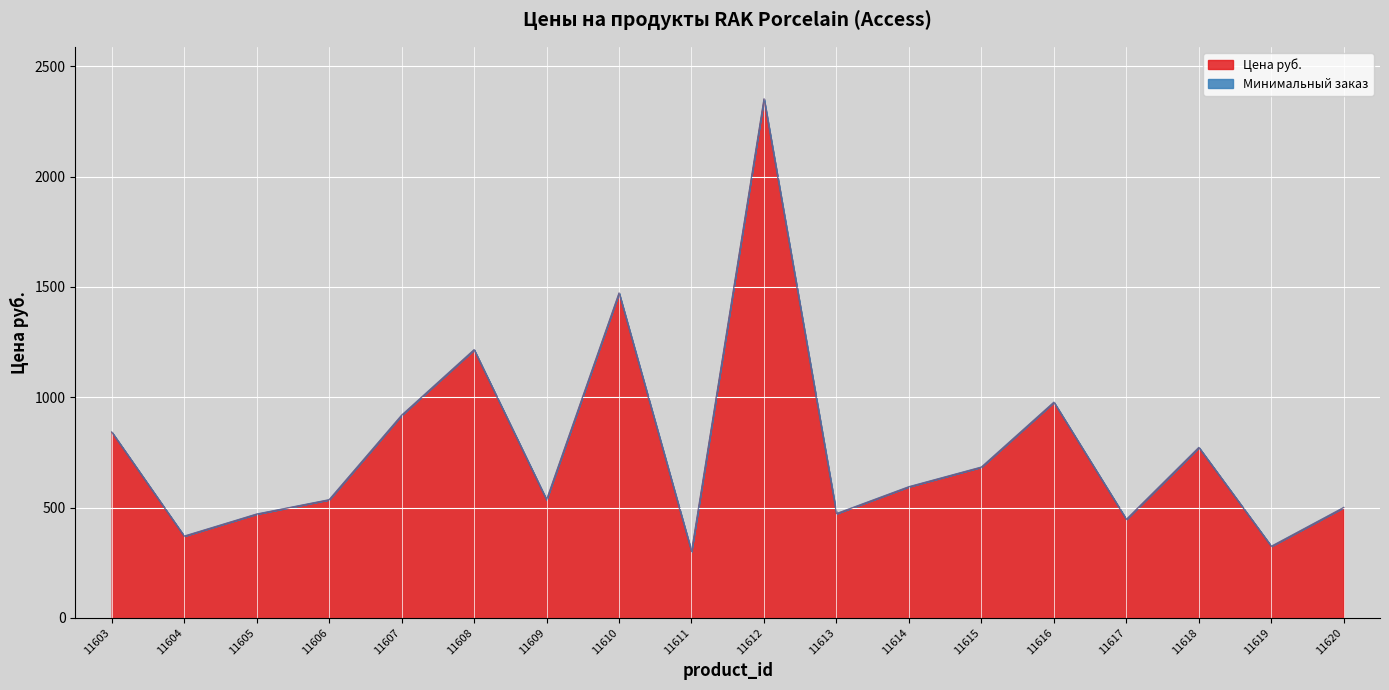

How many data points are less than 594?

9